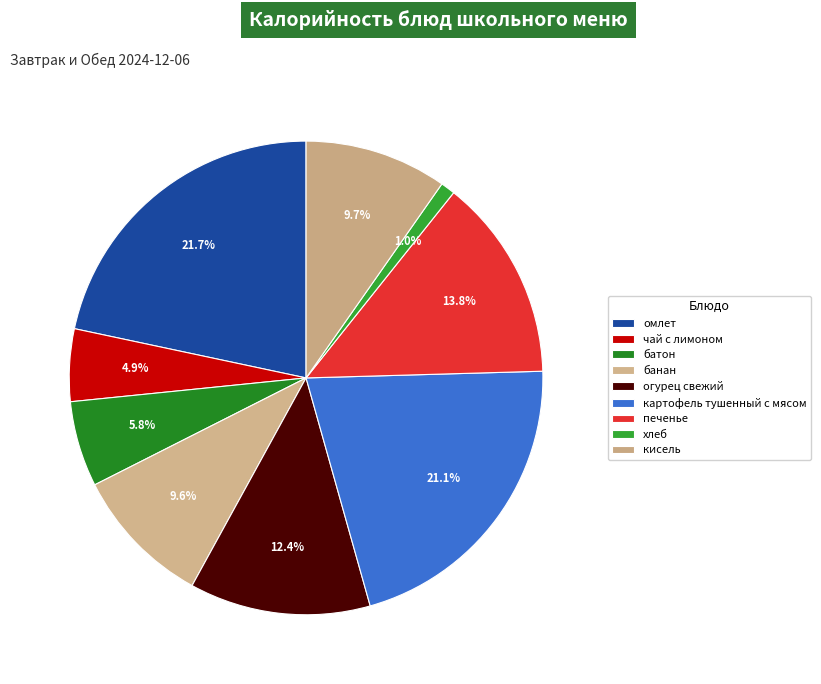

To the nearest percent, what is the combined percentage of батон and печенье?

20%